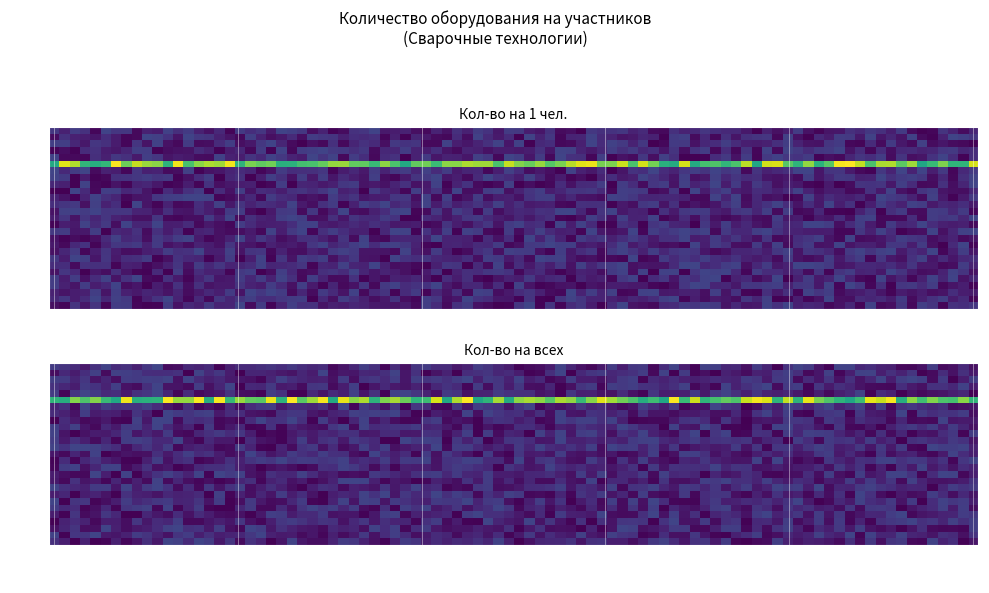

What is the difference between the 20 values at 1 and 0?

4